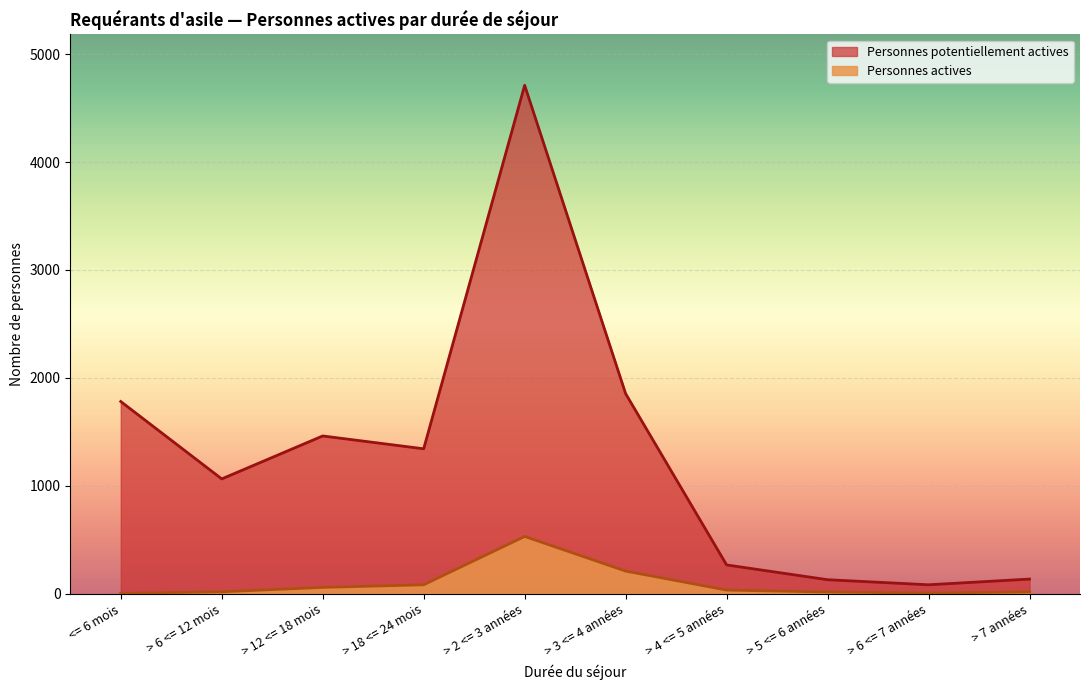

What are all the series names shown in the legend?

Personnes potentiellement actives, Personnes actives